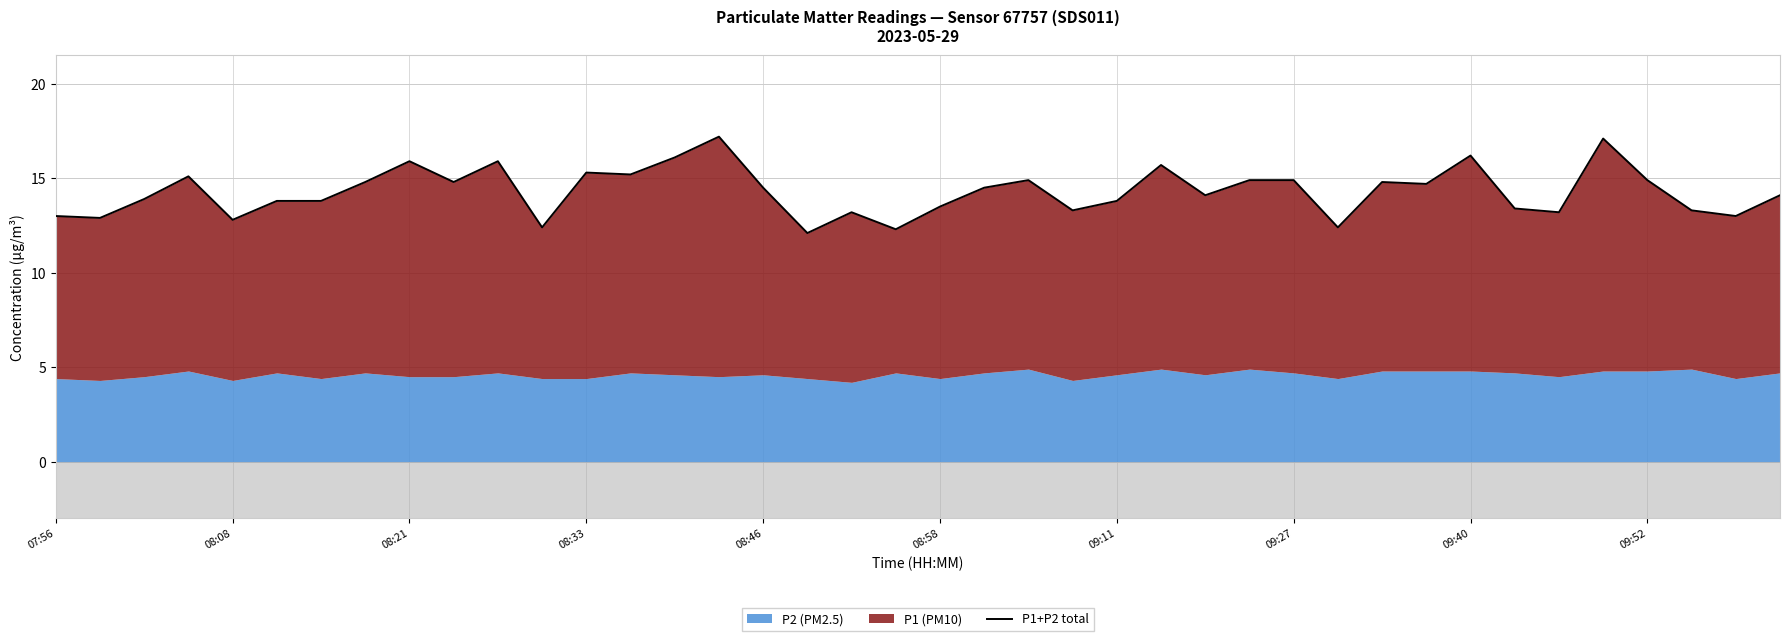

What is the value of the 10th point from the left?

14.8